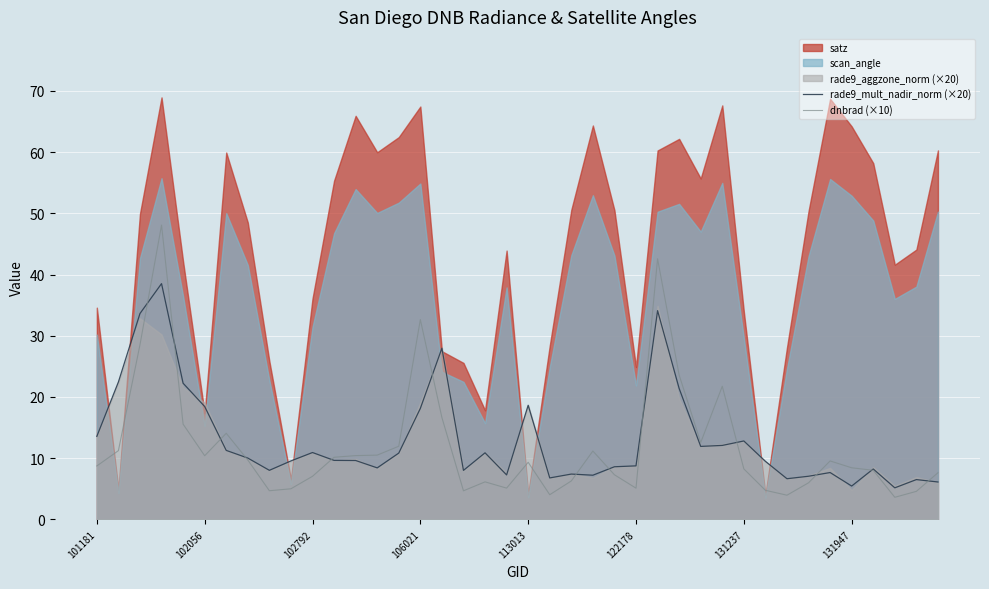

What is the sum of all dnbrad (×10) values?

479.3